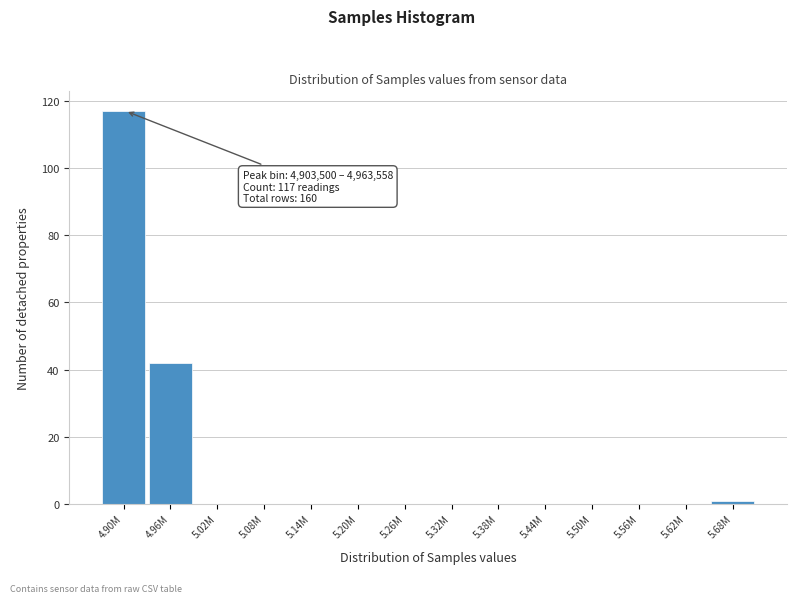

Reading left to right, what are all the values shown in this chart?

4.90M=117	4.96M=42	5.02M=0	5.08M=0	5.14M=0	5.20M=0	5.26M=0	5.32M=0	5.38M=0	5.44M=0	5.50M=0	5.56M=0	5.62M=0	5.68M=1